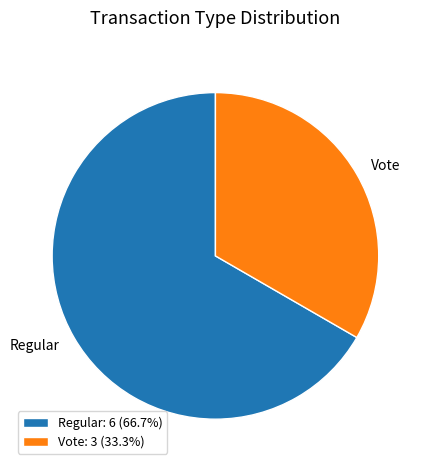

What is the majority slice?

Regular